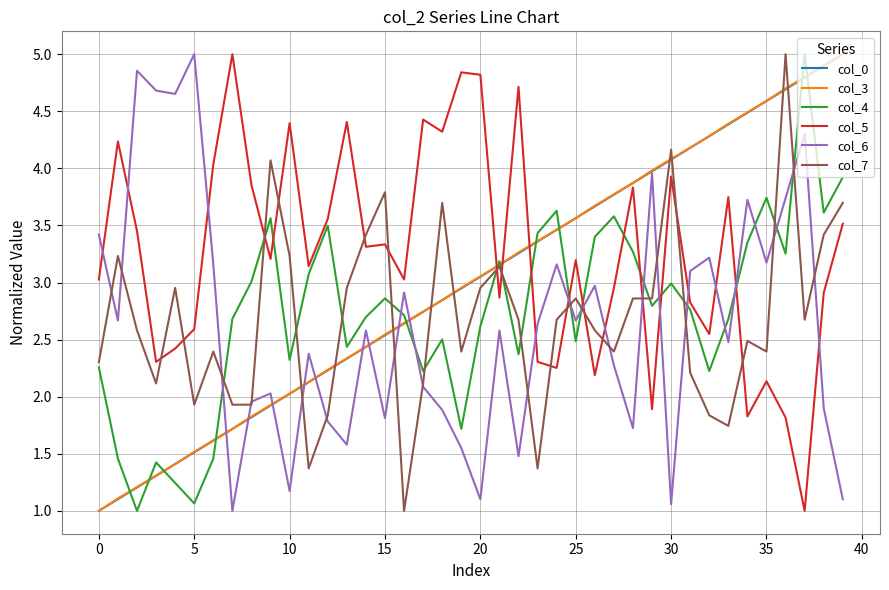

What is the highest value of the col_4 series?

5.0